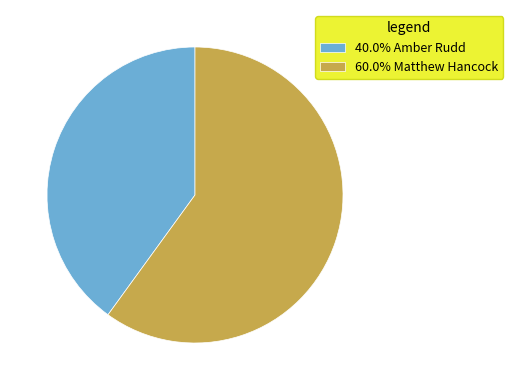

Is 60.0% Matthew Hancock the majority of the pie?

Yes